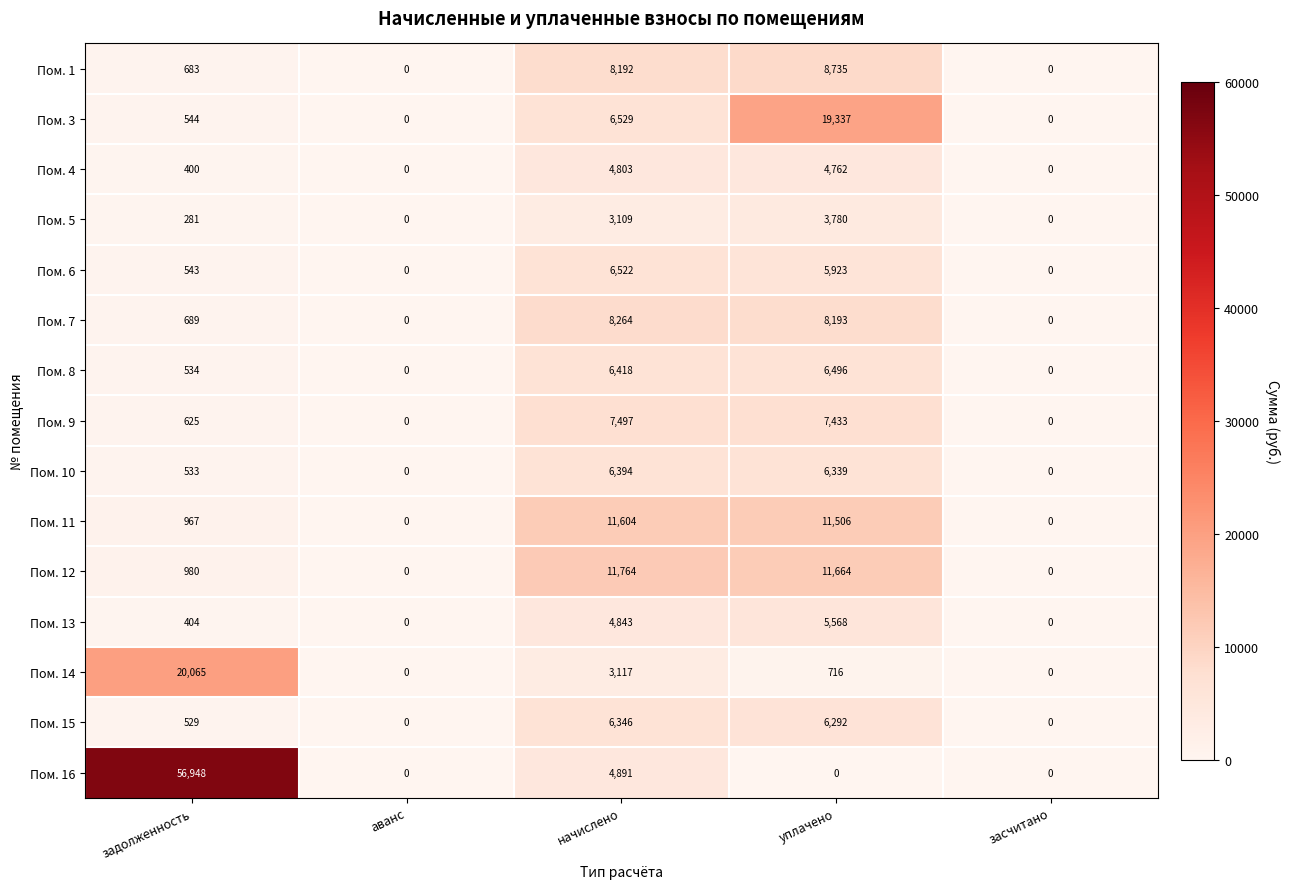

The Пом. 1 series shows -4460 at аванс. True or false?

False